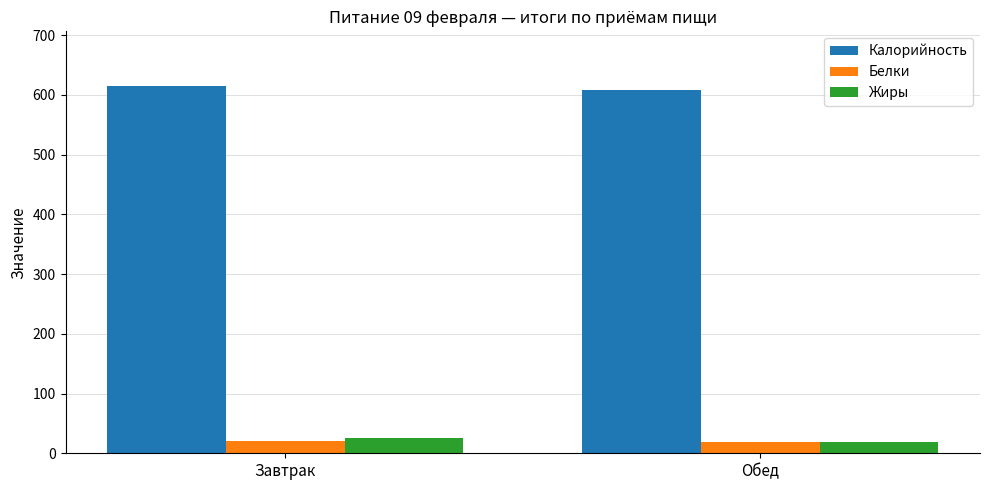

What is the difference between the maximum and minimum values in the Калорийность series?

6.8